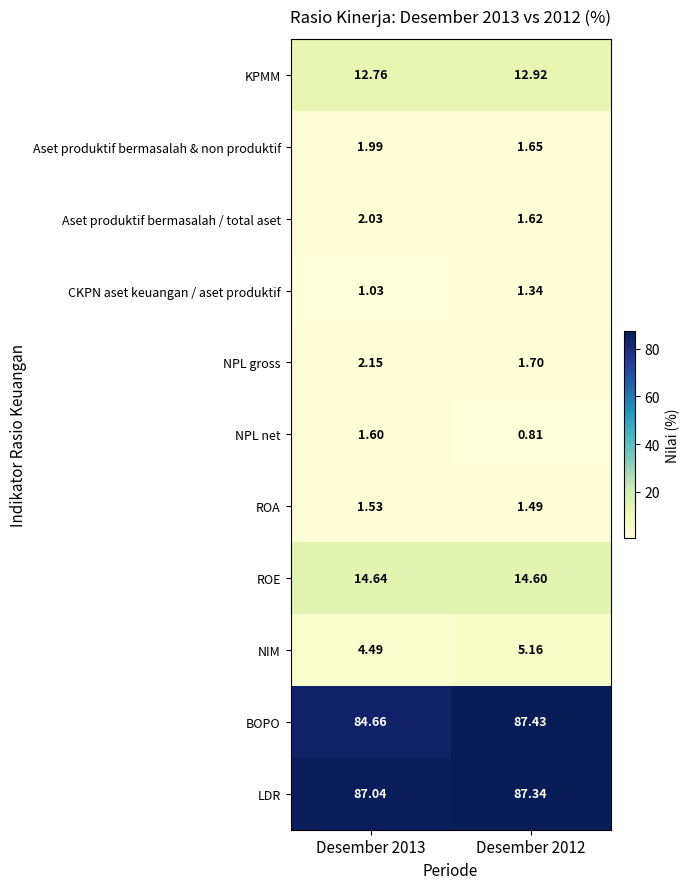

Count the number of categories in the chart.

2